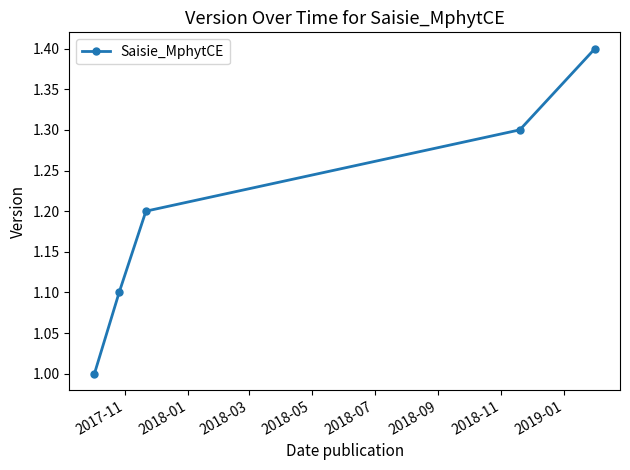

What is the average value?

1.2